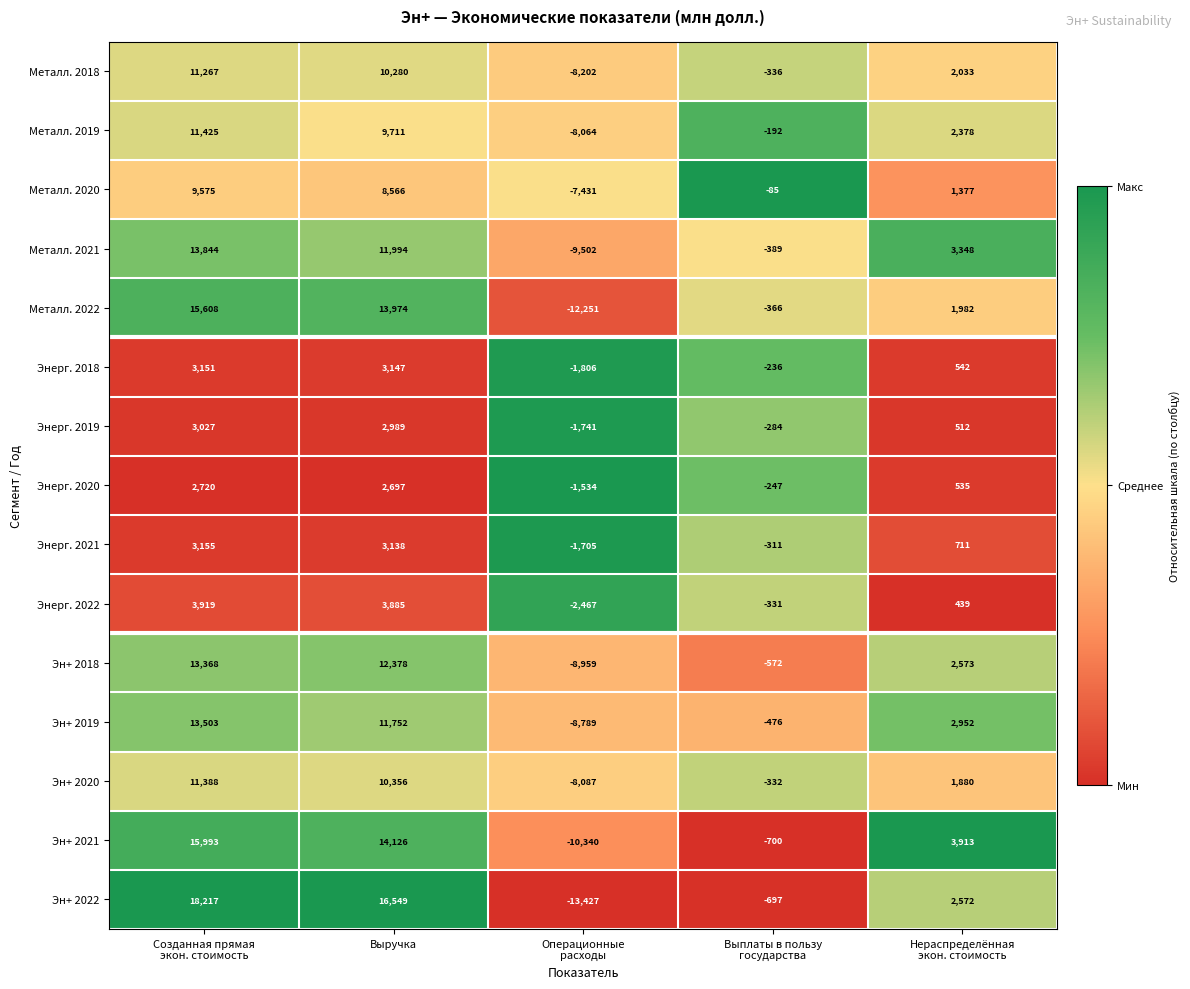

Which series has the widest spread of values?

Эн+ 2022